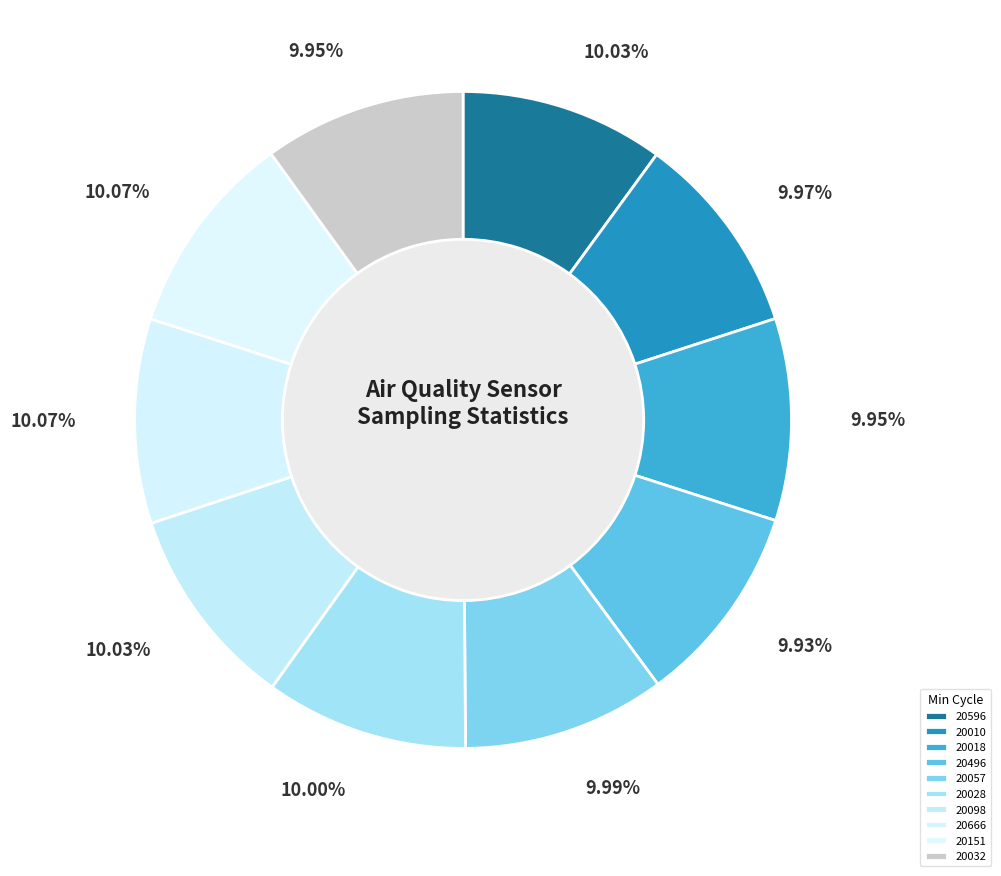

To the nearest percent, what percentage of the pie is 20596?

10%